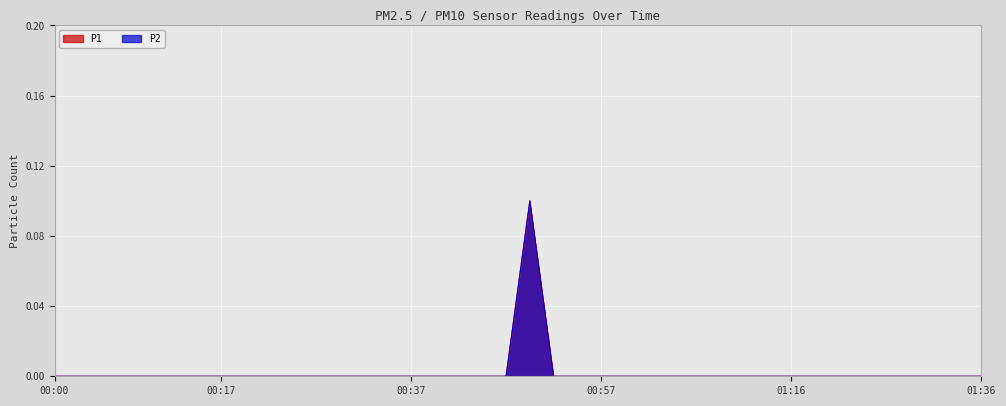

What is the greatest value displayed?

0.1